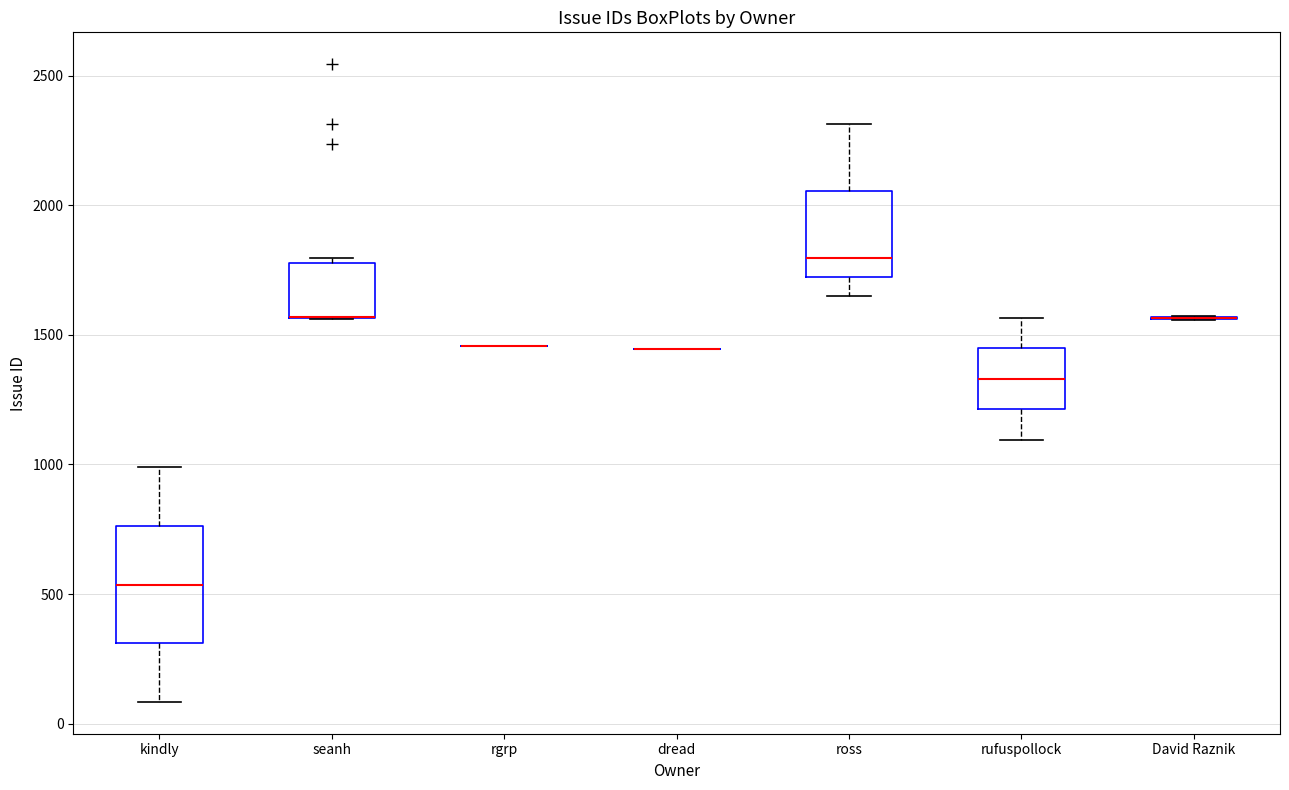

Where is the lower edge of the box for ross on the y-axis? The values are not printed on the chart, so give them approximately, as read against the axis.

1700